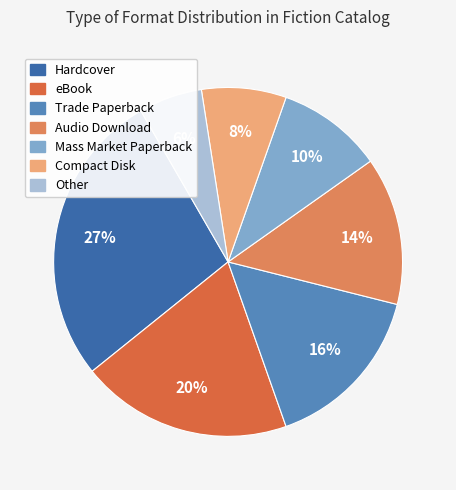

To the nearest percent, what percentage of the pie is Trade Paperback?

16%